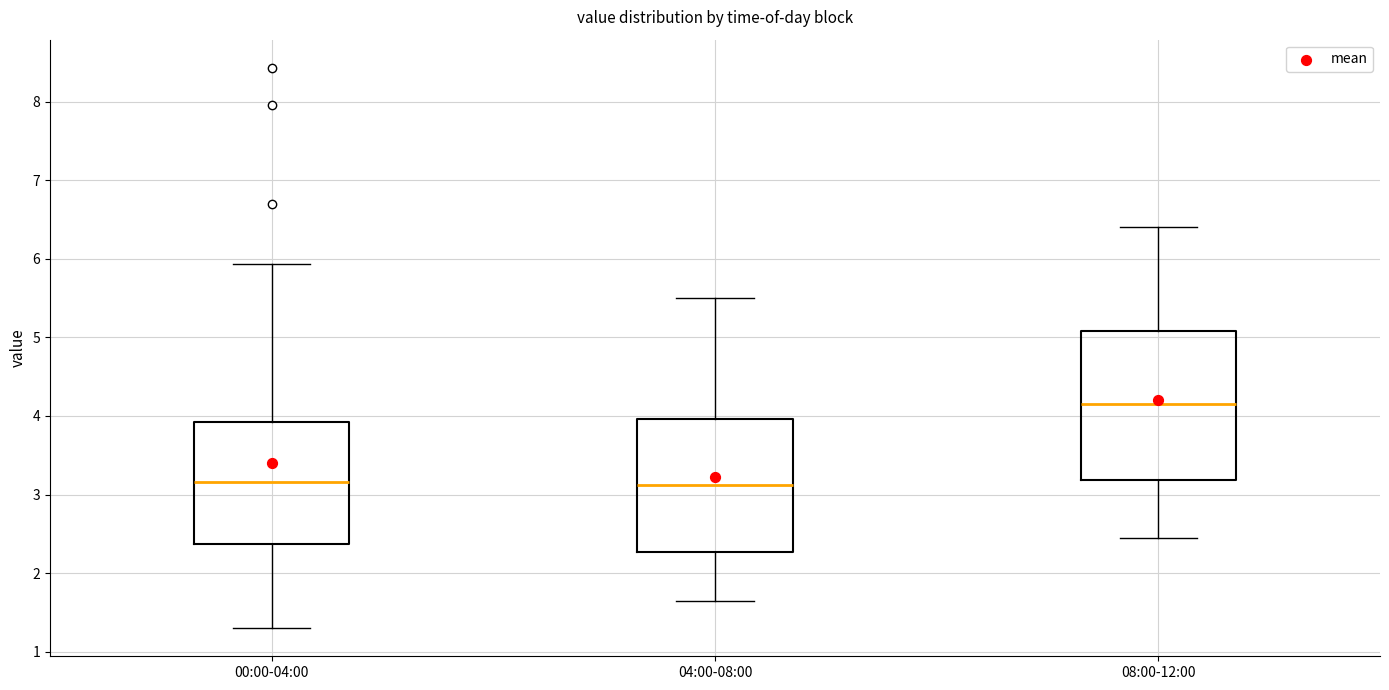

Reading left to right, transcribe this box plot: for each box, give where its median line is, the range the box spans, and where its two whiskers end, as read against the y-axis. The values are not printed on the chart, so give them approximately, as read against the axis.

00:00-04:00: median 3.2, box 2.4 to 3.9, whiskers 1.3 to 5.9
04:00-08:00: median 3.1, box 2.3 to 4.0, whiskers 1.7 to 5.5
08:00-12:00: median 4.2, box 3.2 to 5.1, whiskers 2.5 to 6.4